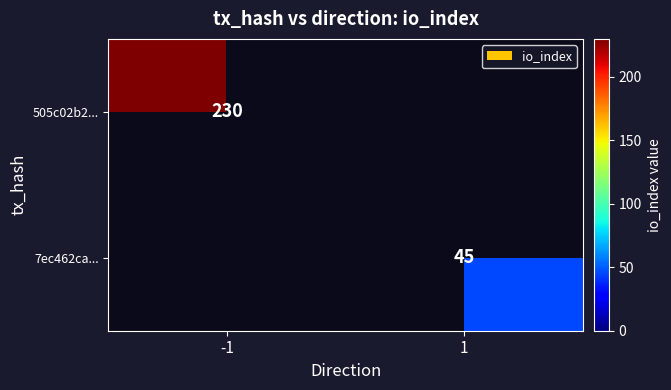

Is the value of 7ec462ca... at 1 greater than the value of 505c02b2... at -1?

No